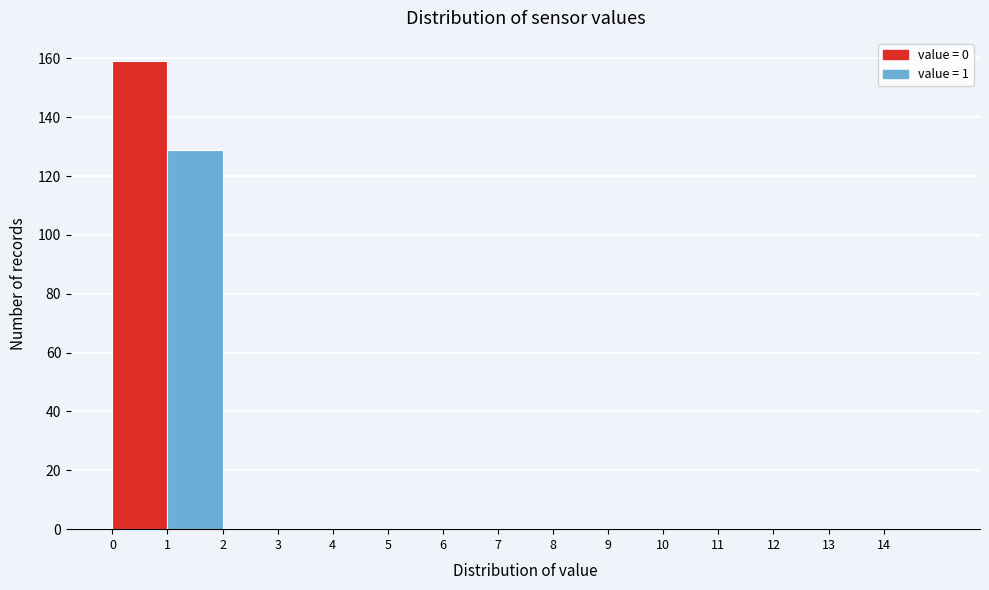

Reading left to right, list every bar in this chart as the range it spans on the x-axis followed by its height. The values are not printed on the chart, so give them approximately, as read against the axis.

0 to 1: 160
1 to 2: 130
2 to 3: 0
3 to 4: 0
4 to 5: 0
5 to 6: 0
6 to 7: 0
7 to 8: 0
8 to 9: 0
9 to 10: 0
10 to 11: 0
11 to 12: 0
12 to 13: 0
13 to 14: 0
14 to 15: 0